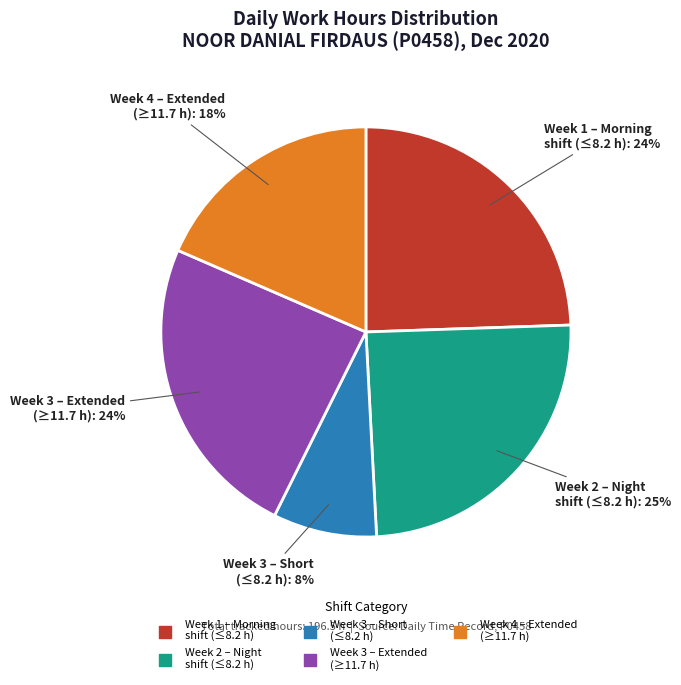

To the nearest percent, what is the difference between the largest and smallest slice percentages?

17%